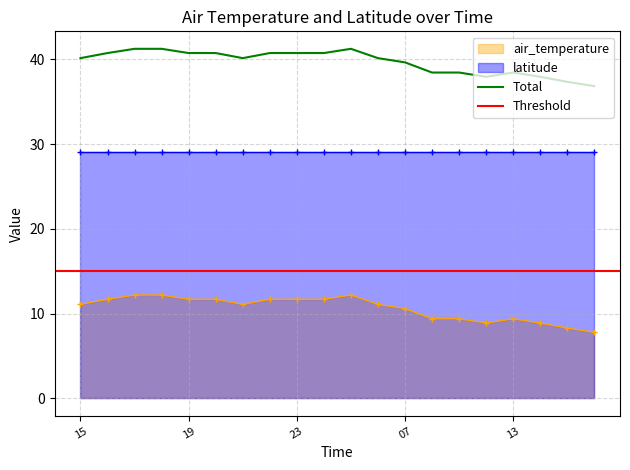

What is the value of the 15th point from the left?

38.5